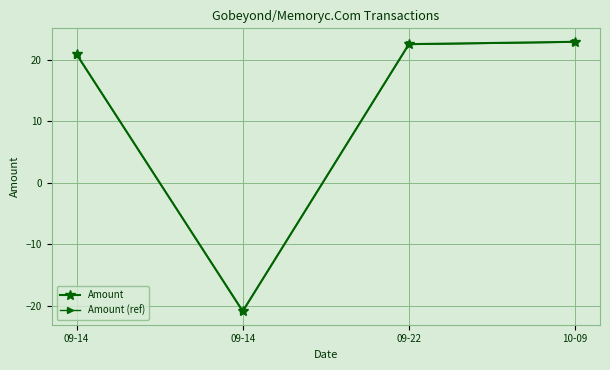

How many interior local valleys does the Amount (ref) series have?

1